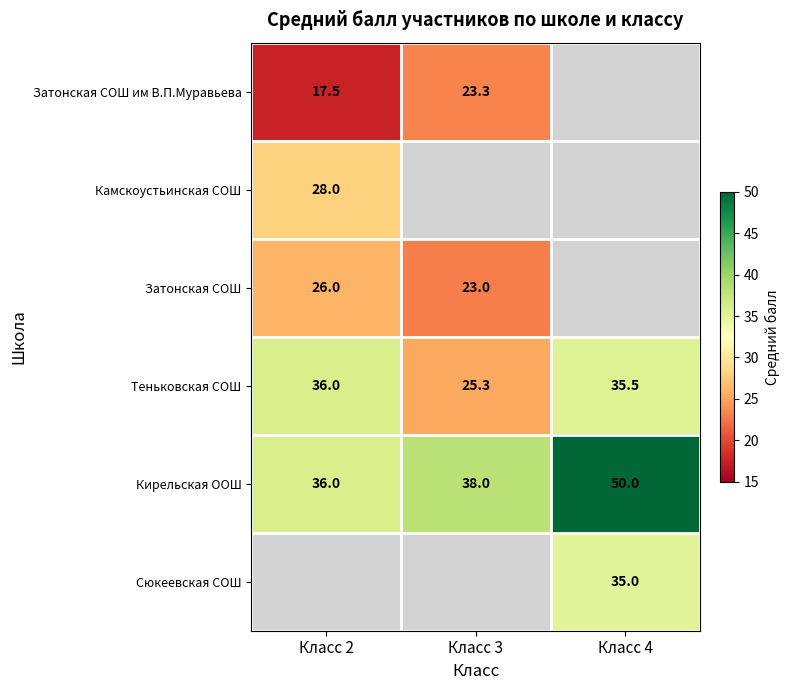

What is the maximum value for Кирельская ООШ?

50.0